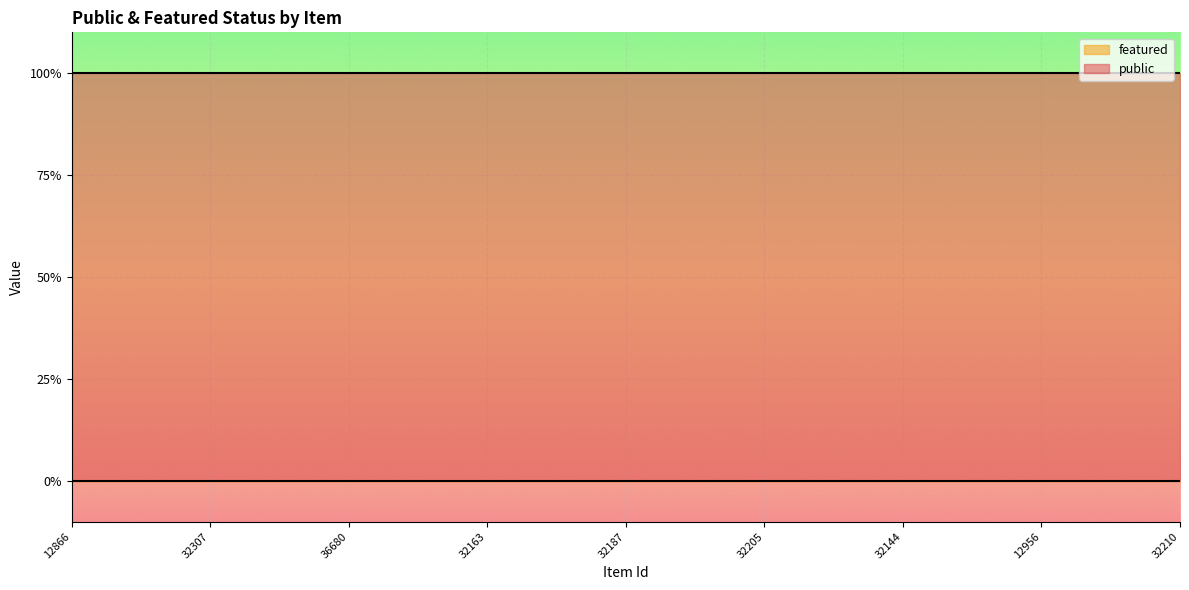

Rank the series by their average value, from highest to lowest.

public, featured